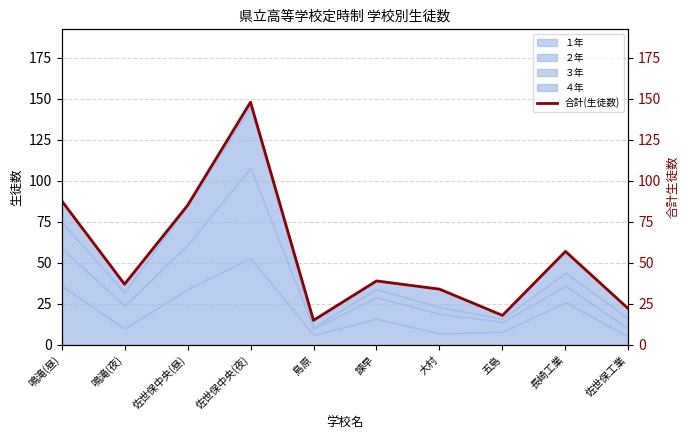

Reading right to left, list all the values displayed in this chart.

22	57	18	34	39	15	148	85	37	88